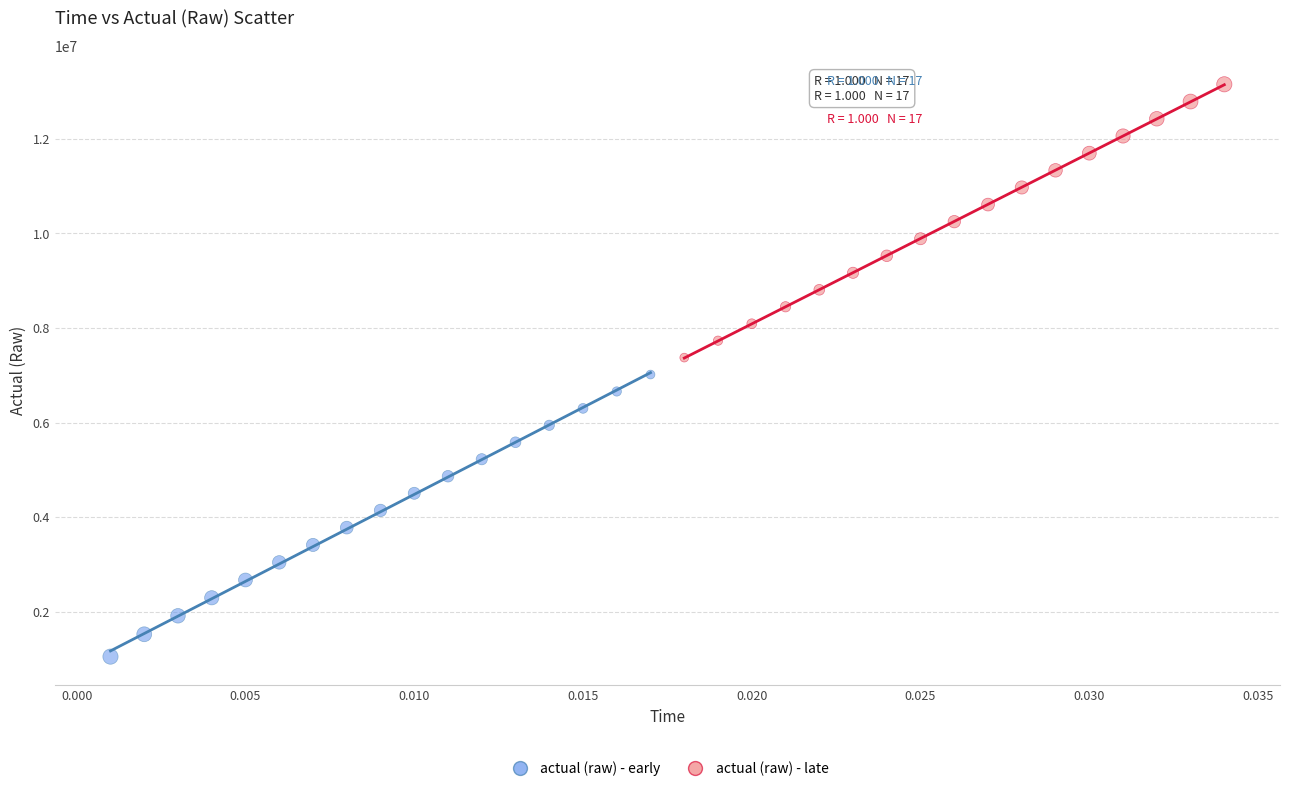

Which series has the widest spread of Y values?

actual (raw) - early